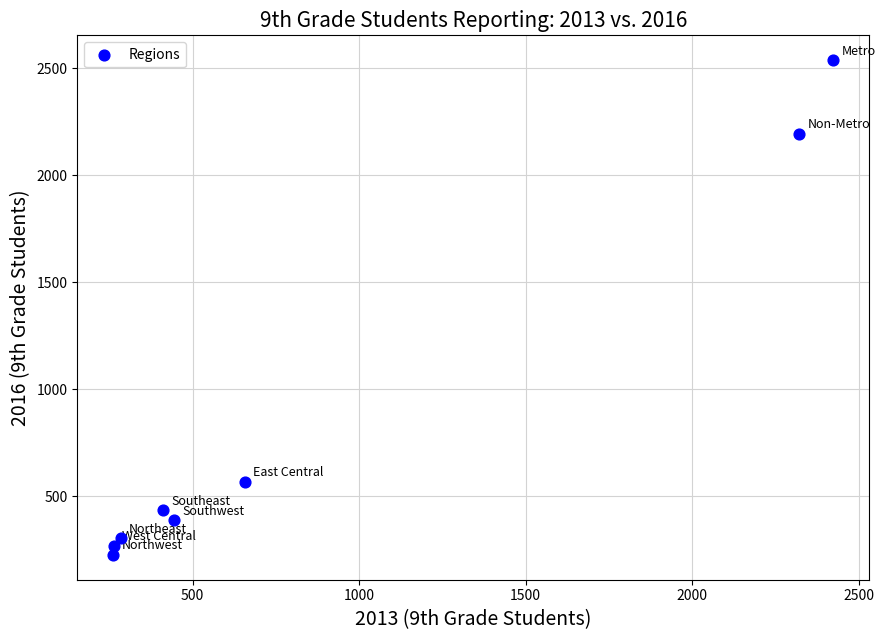

What is the average X value?

884